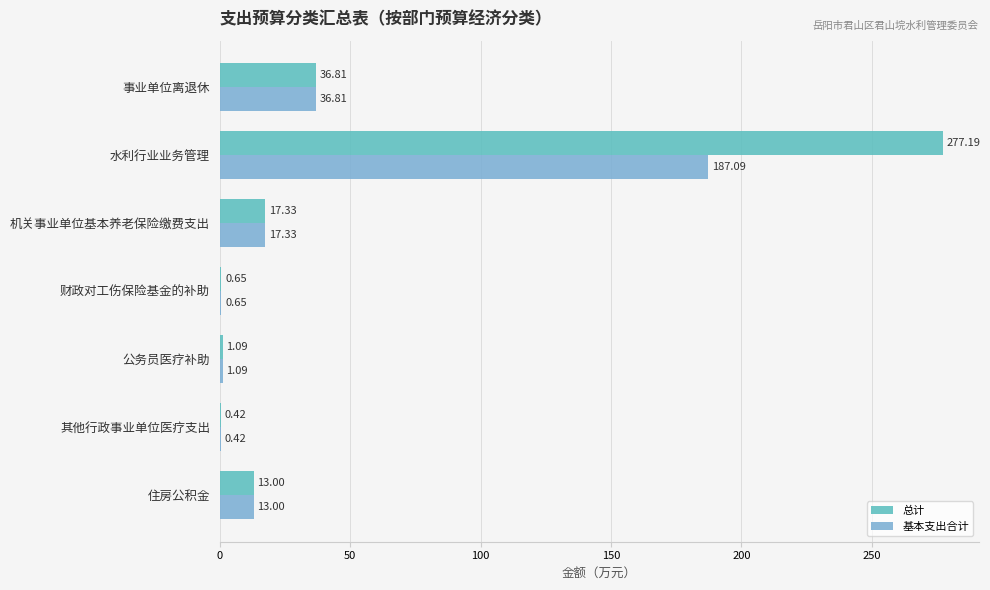

Where is 总计 nearest to the value 138?

事业单位离退休